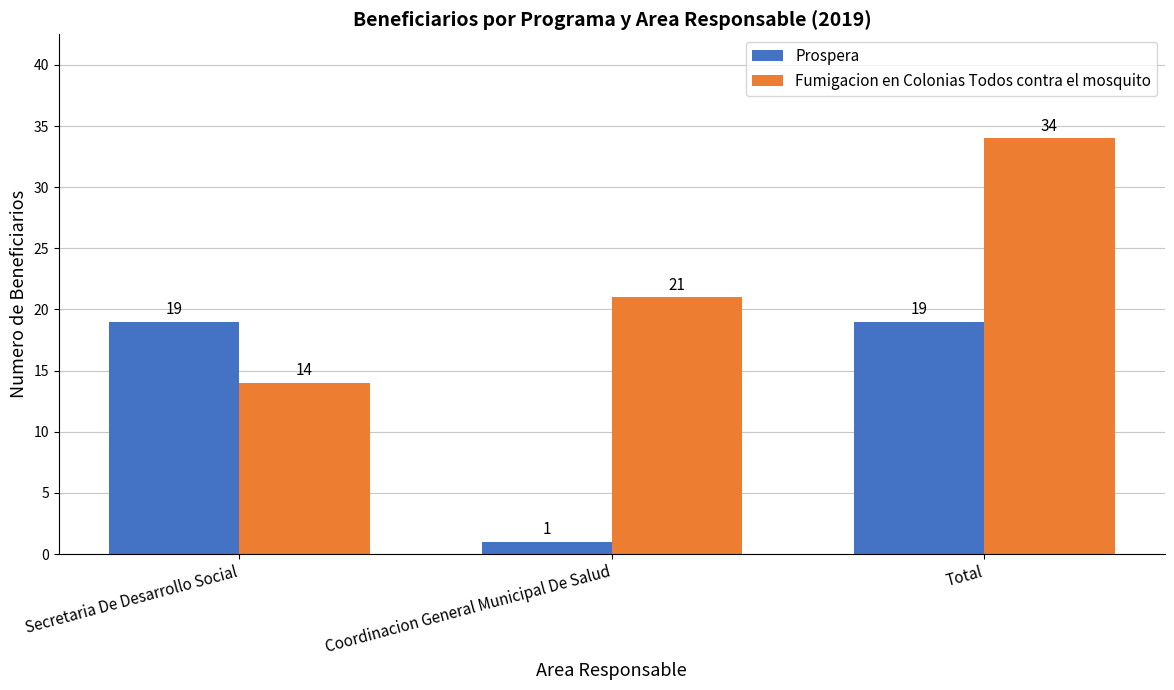

True or false: Prospera has a value of 19 at Secretaria De Desarrollo Social.

True